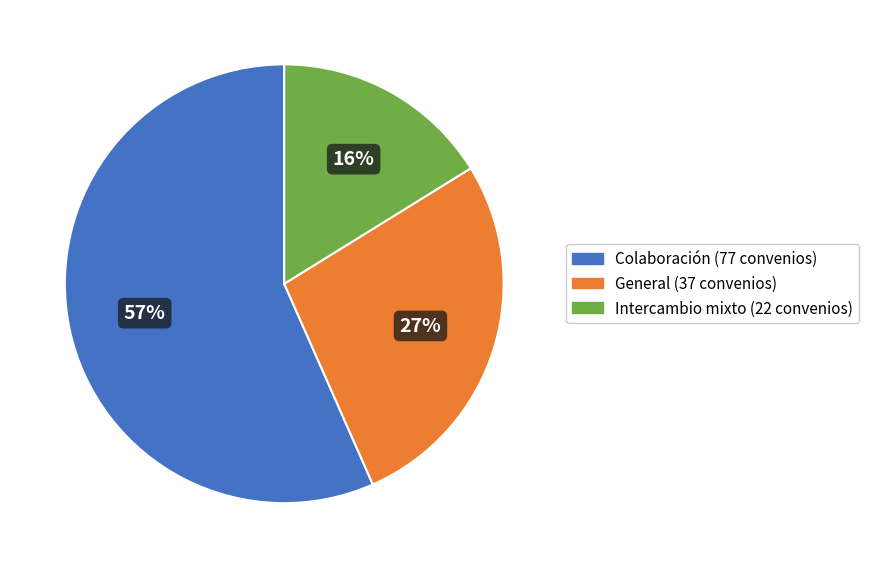

Is the sum of Intercambio mixto and Colaboración greater than half?

Yes